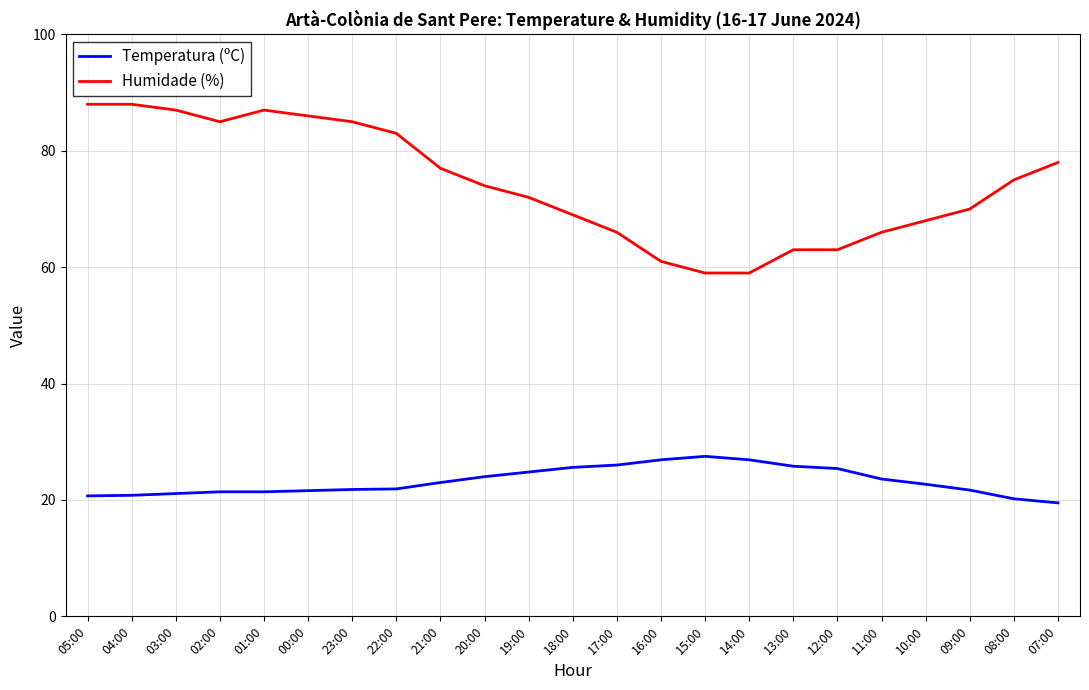

Which series has the largest total across all categories?

Humidade (%)